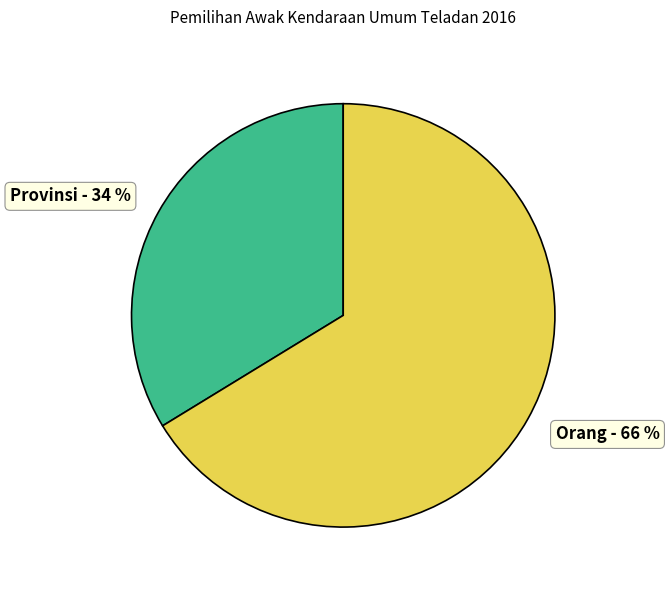

Do Orang - 66 % and Provinsi - 34 % together represent more than half of the pie?

Yes